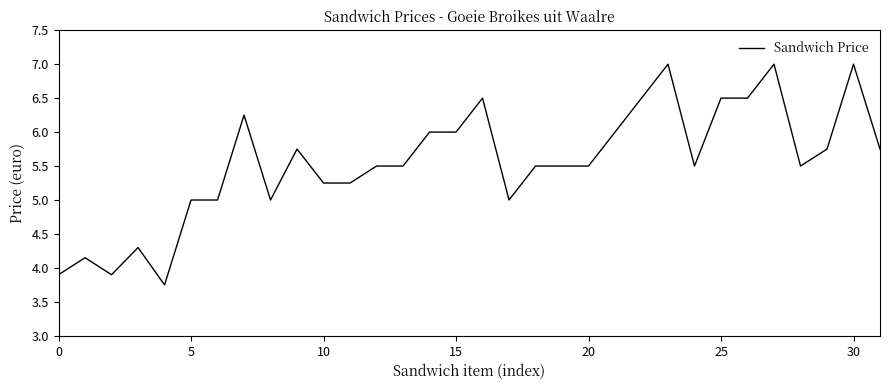

What is the maximum value shown in the chart?

7.0